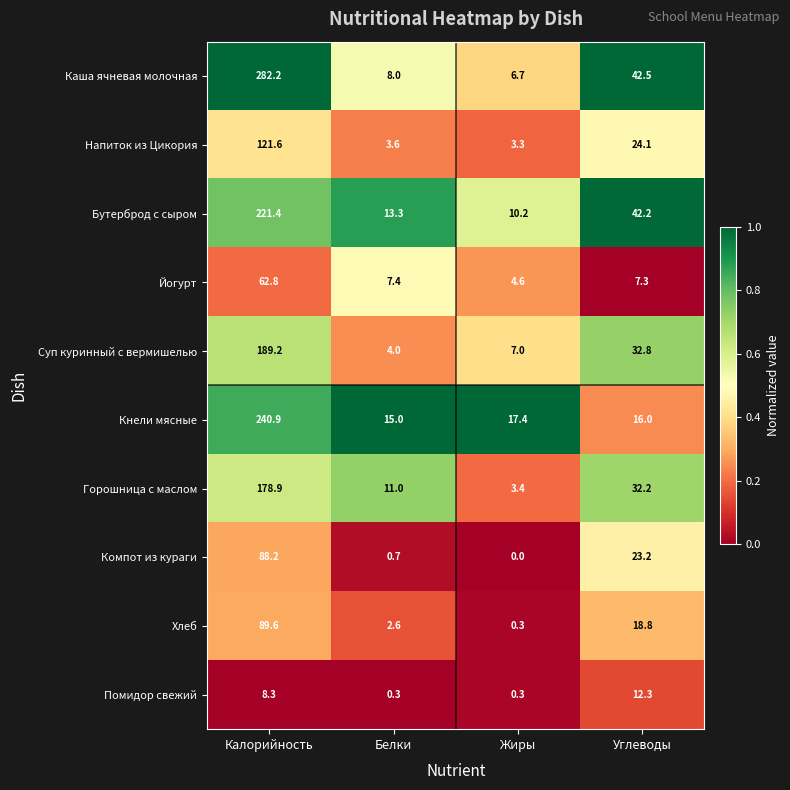

At which category is the sum across all series the highest?

Калорийность